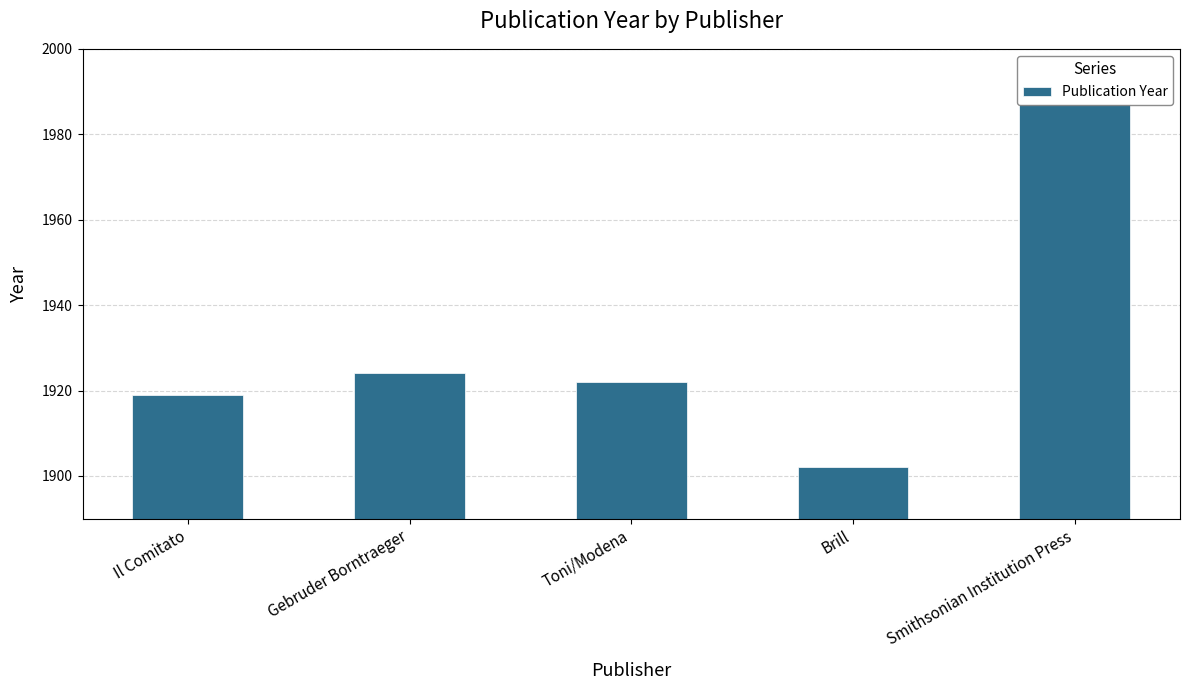

What is the difference between the values at Gebruder Borntraeger and Il Comitato?

5